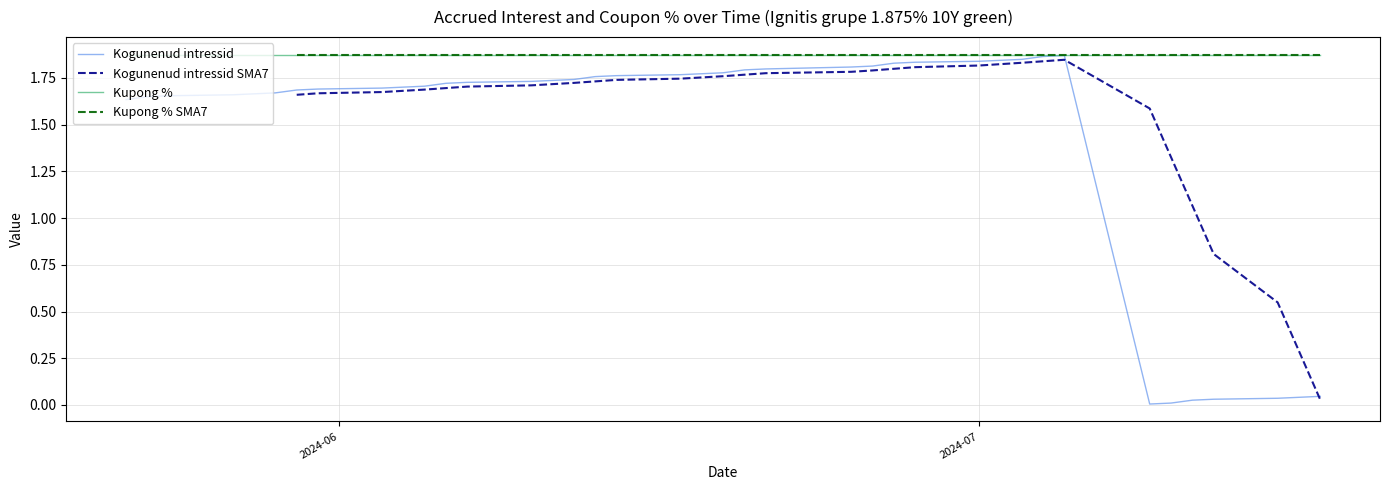

Which category has the highest value in the Kogunenud intressid series?

2024-07-05